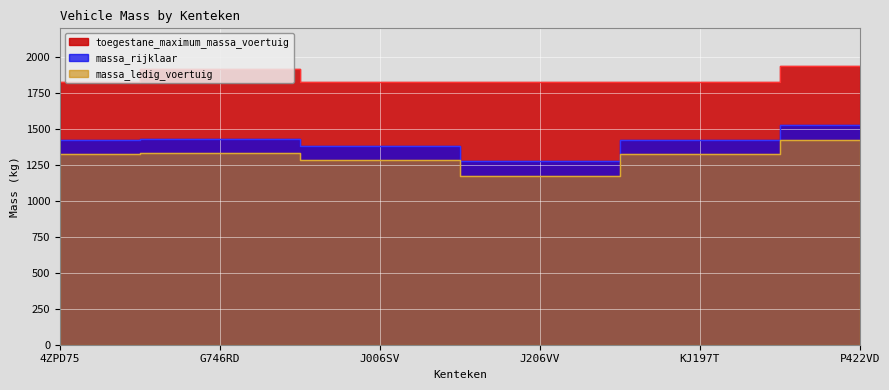

Rank the categories by massa_rijklaar value from lowest to highest.

J206VV, J006SV, 4ZPD75, KJ197T, G746RD, P422VD